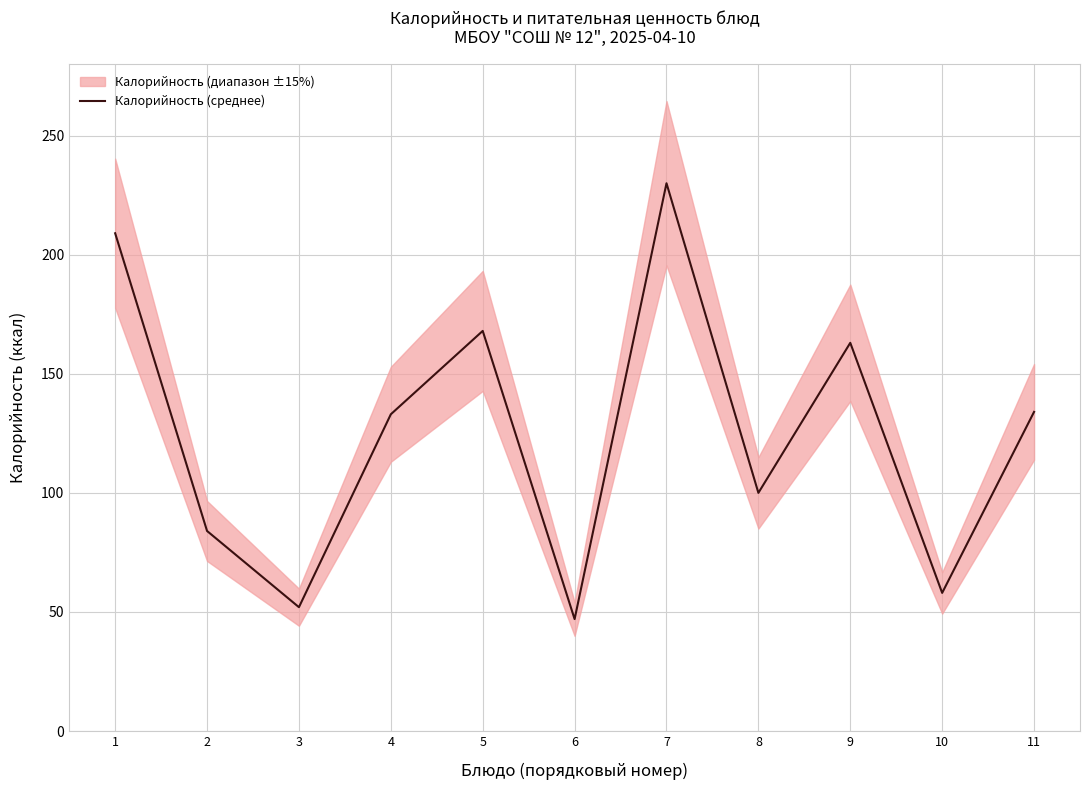

Which category has the lowest value across all series?

6